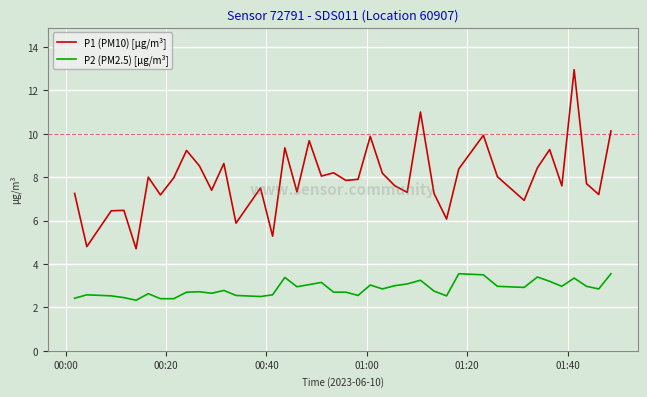

Rank the series by their maximum value, from highest to lowest.

P1 (PM10) [µg/m³], P2 (PM2.5) [µg/m³]